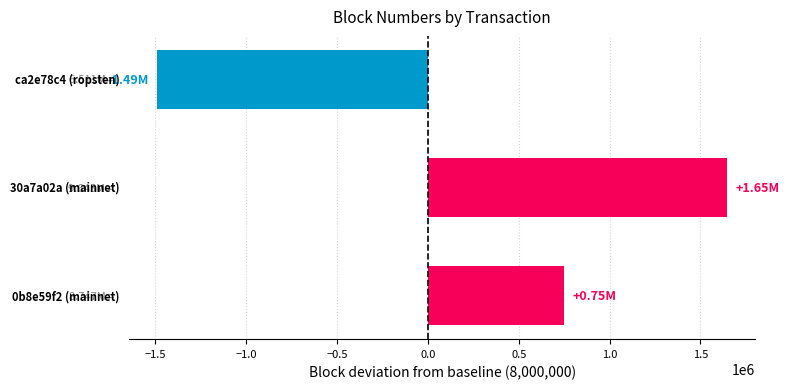

What is the difference between the maximum and minimum values?

3134252